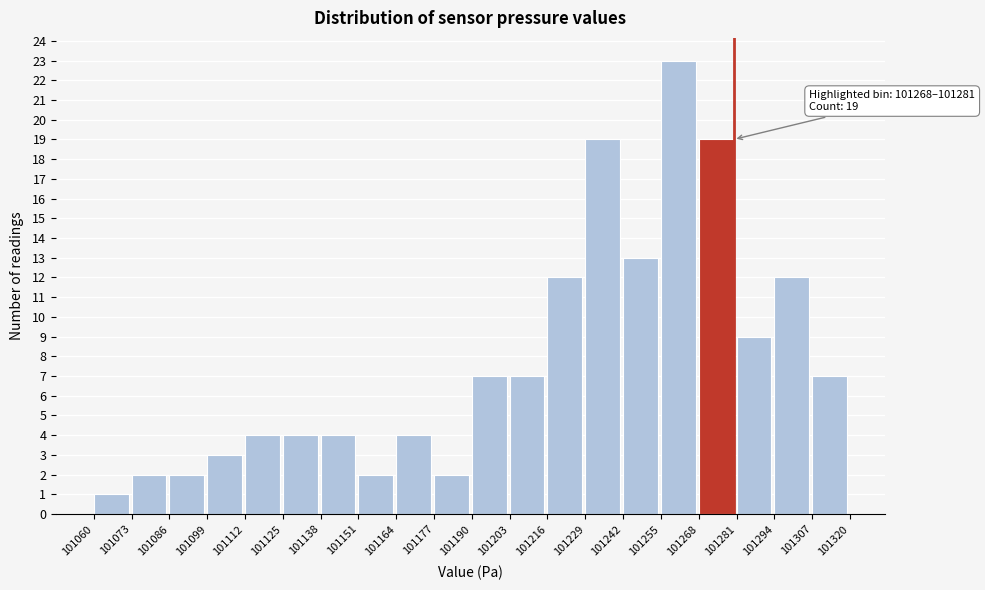

Over which range of the x-axis is the bar tallest?

101255 to 101268